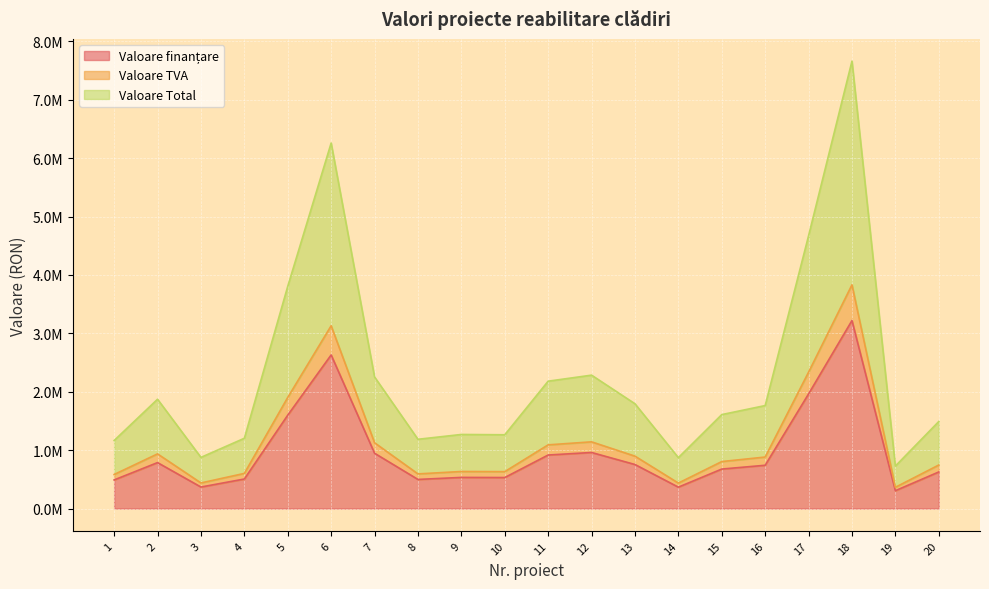

What are all the series names shown in the legend?

Valoare finanțare, Valoare TVA, Valoare Total